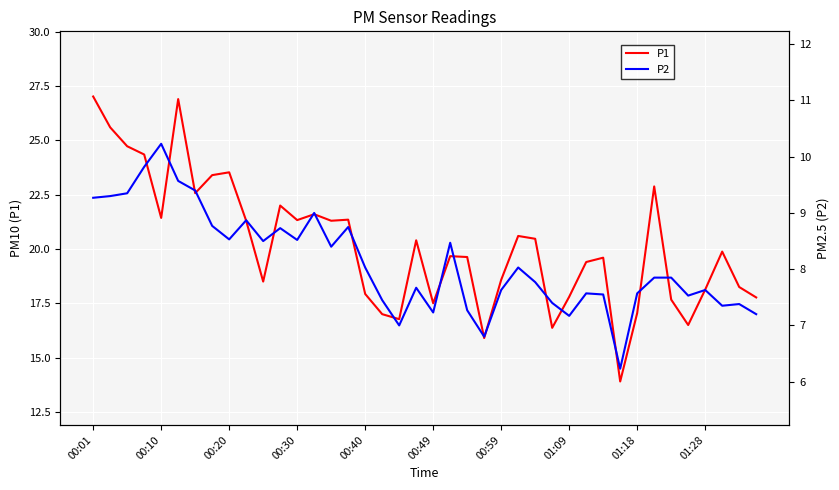

Is this an area chart (filled region under the line)?

No